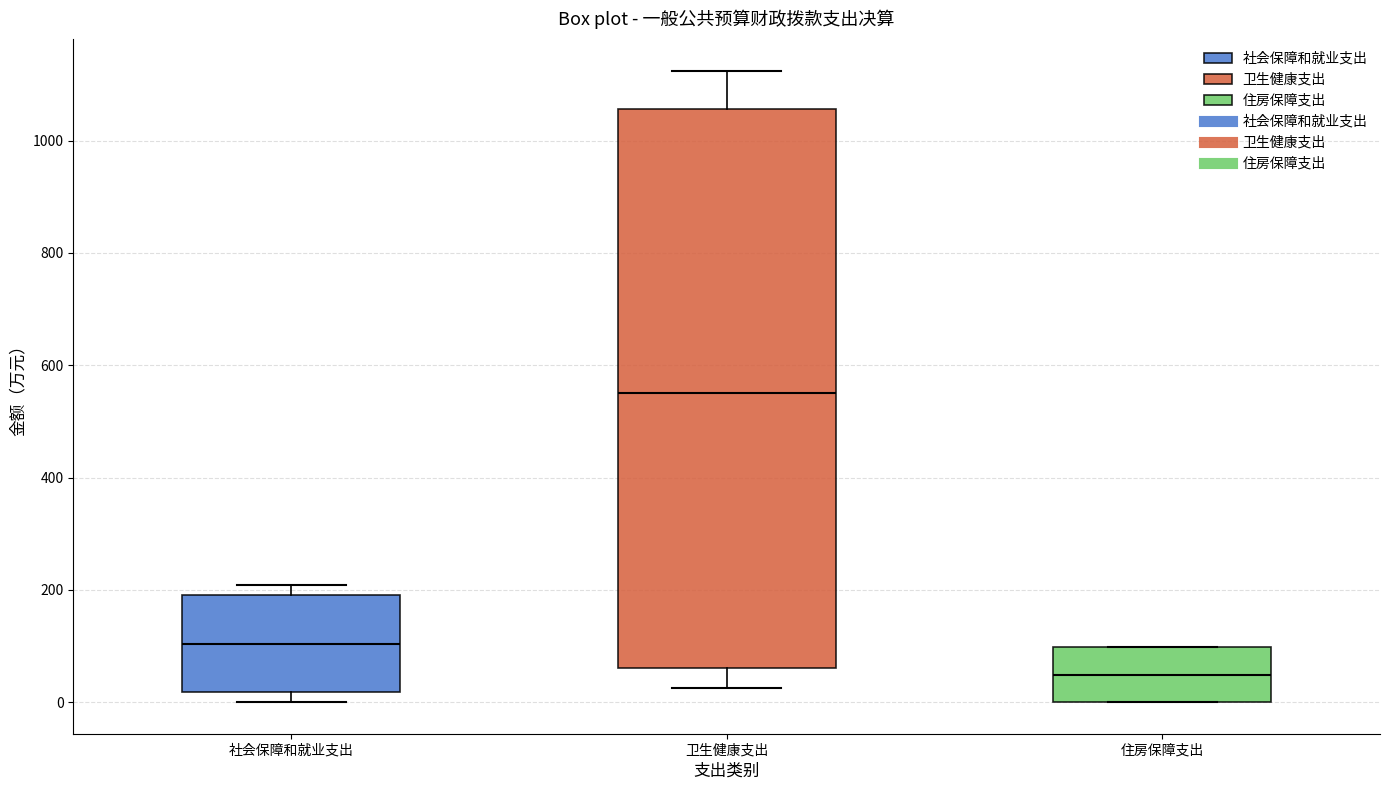

Reading left to right, read every box against the y-axis: the position of its median line, the range the box covers, and the ends of its whiskers. The values are not printed on the chart, so give them approximately, as read against the axis.

社会保障和就业支出: median 100, box 20 to 200, whiskers 0 to 200 (just above the box's upper edge)
卫生健康支出: median 540, box 60 to 1060, whiskers 20 to 1120
住房保障支出: median 40, box 0 to 100, whiskers 0 to 100